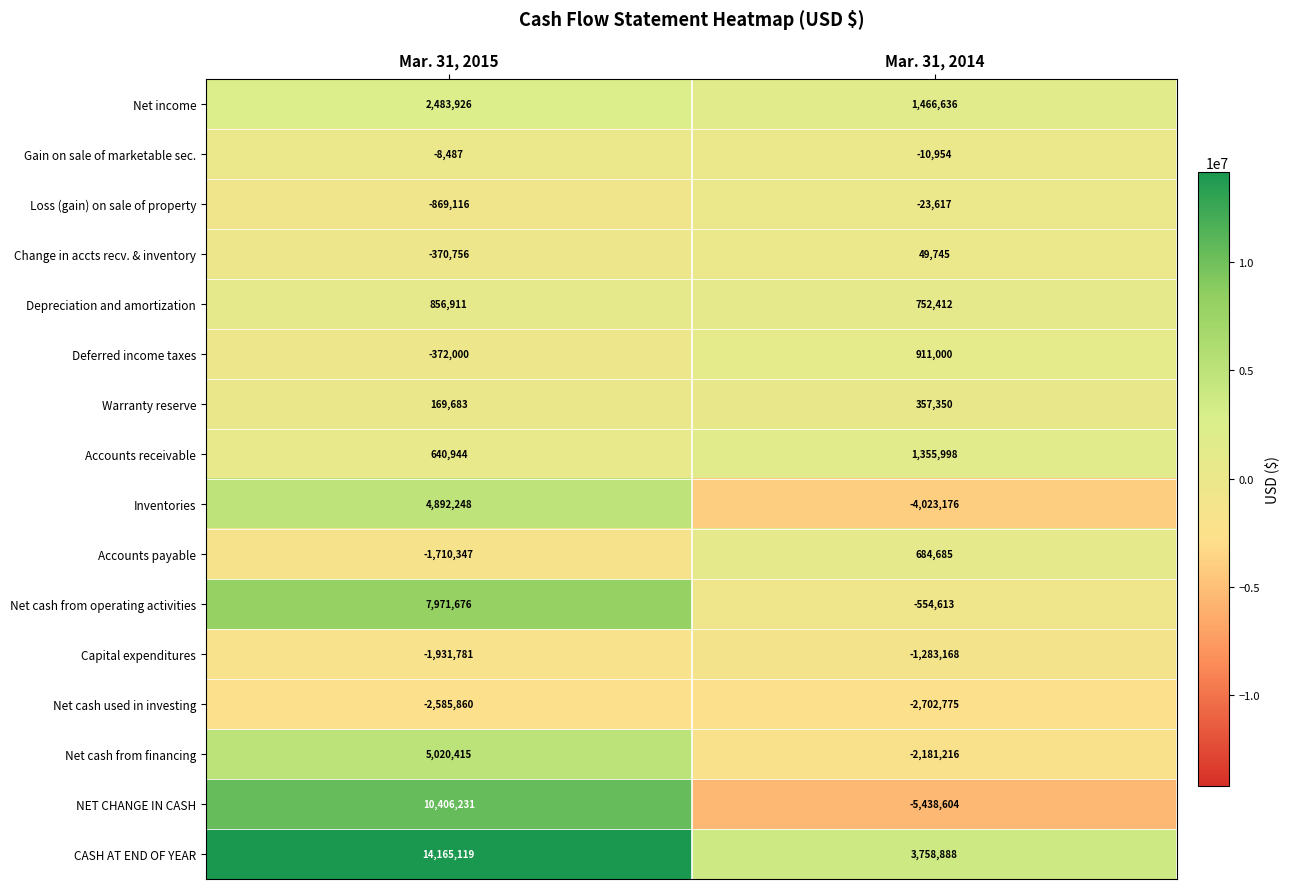

What is the sum of the Net cash used in investing values at Mar. 31, 2015 and Mar. 31, 2014?

-5288635